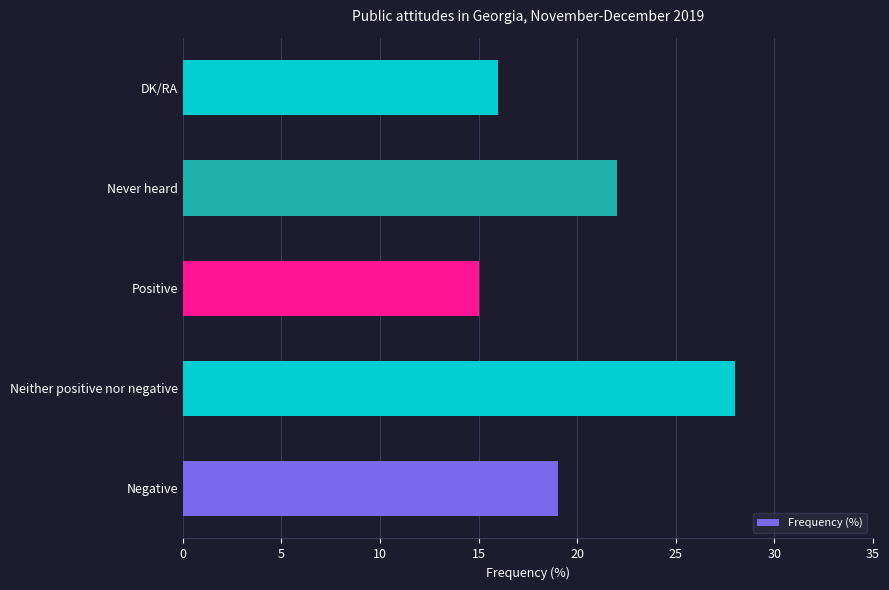

Rank the categories by value from lowest to highest.

Positive, DK/RA, Negative, Never heard, Neither positive nor negative